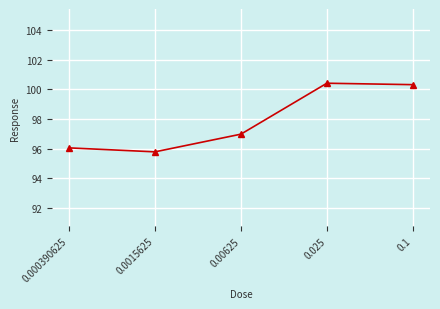

Reading right to left, list all the values displayed in this chart.

0.1=100.3	0.025=100.4	0.00625=97.0	0.0015625=95.8	0.000390625=96.0